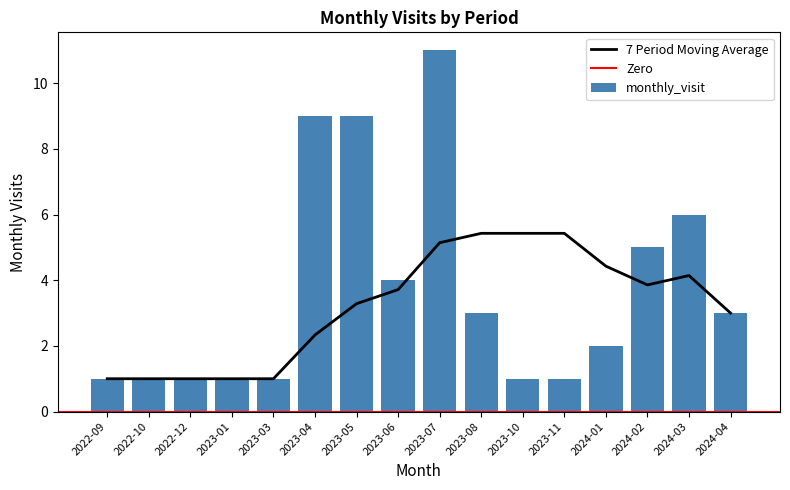

What is the difference between the maximum and second lowest values?

10